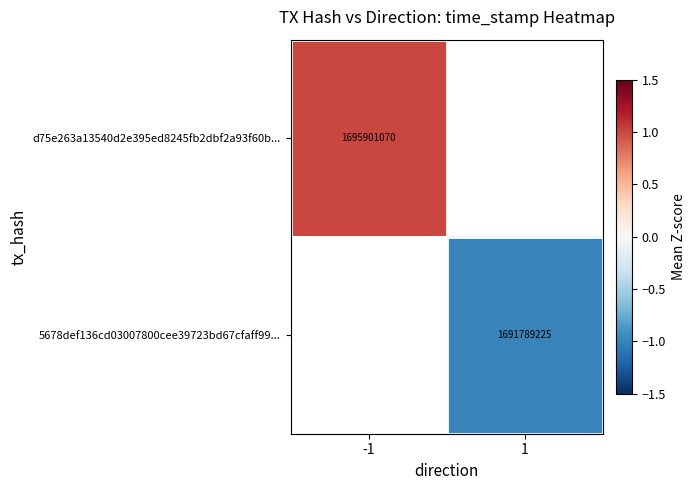

How many categories are shown in the chart?

2